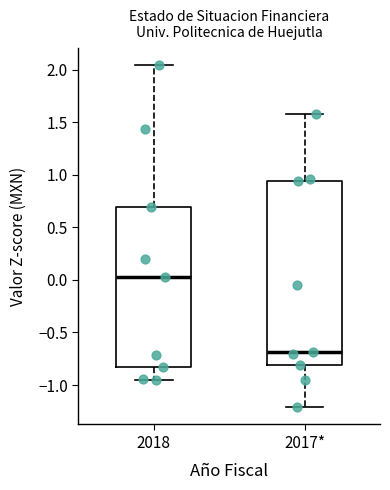

Which box has the highest median line?

2018